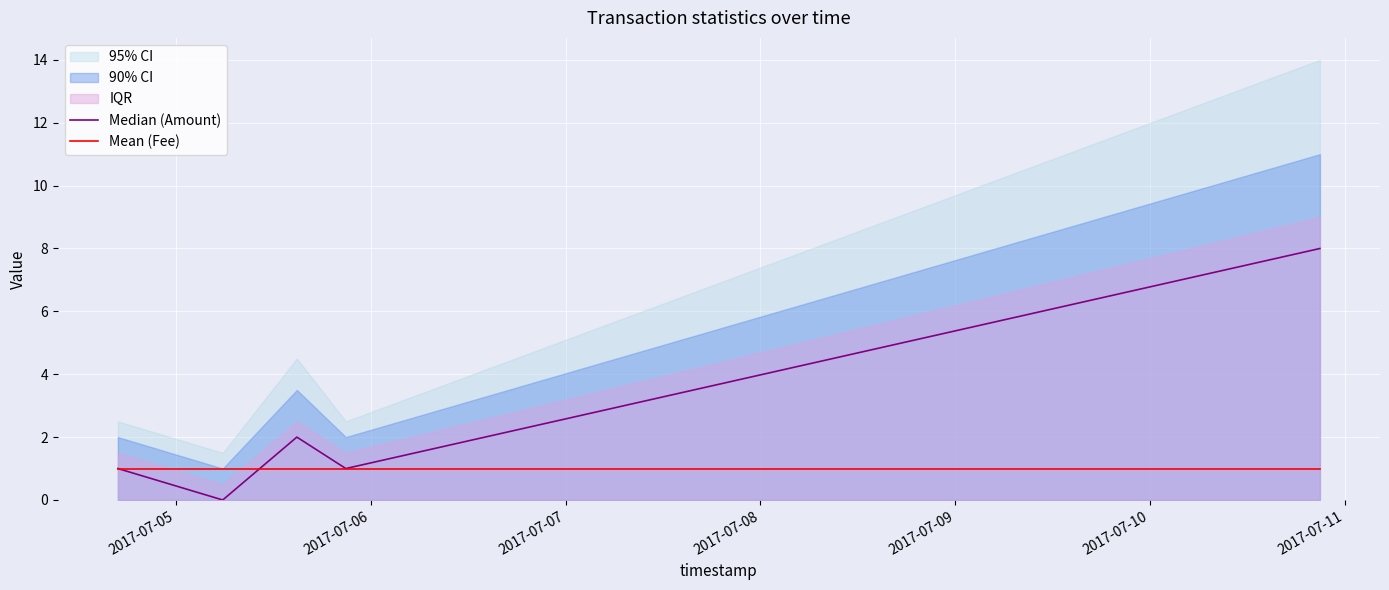

The value of Median (Amount) at 2017-07-06 is -4. True or false?

False